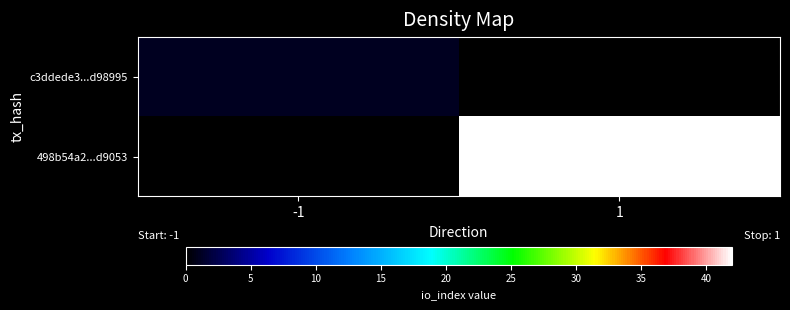

What is the total value across all series at 1?

42